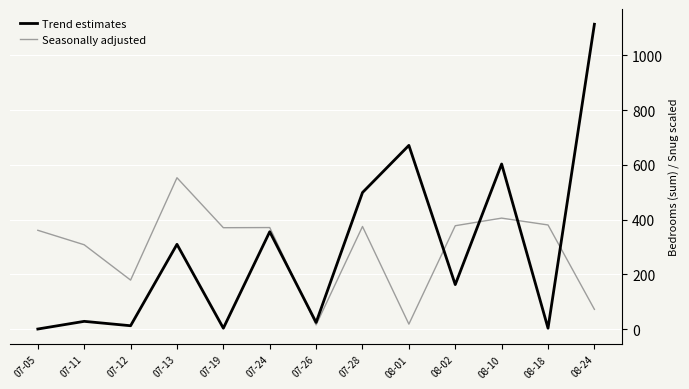

Rank the series at 07-19 from lowest to highest value.

Trend estimates, Seasonally adjusted